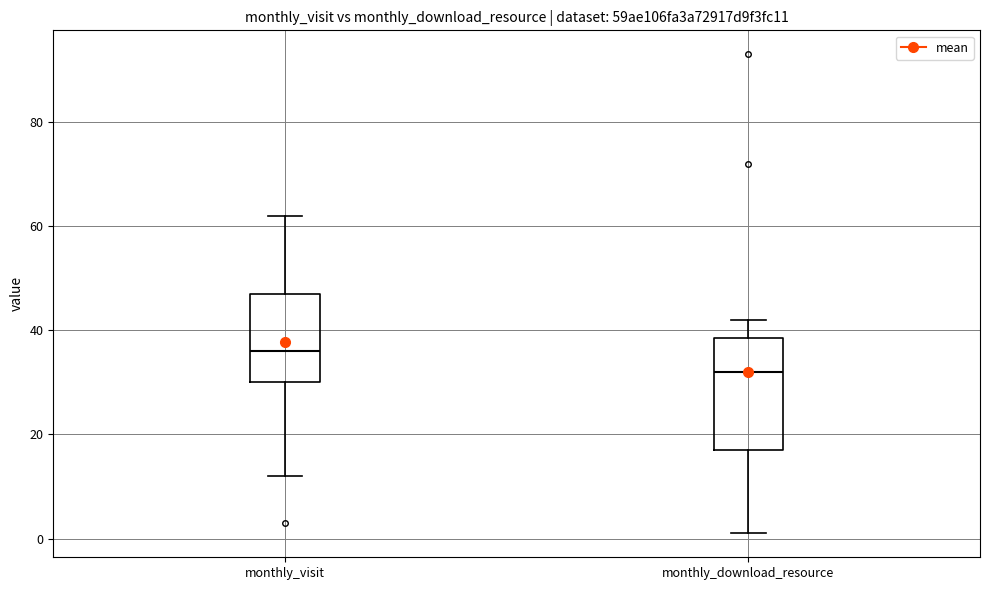

Reading left to right, transcribe this box plot: for each box, give where its median line is, the range the box spans, and where its two whiskers end, as read against the y-axis. The values are not printed on the chart, so give them approximately, as read against the axis.

monthly_visit: median 36, box 30 to 48, whiskers 12 to 62
monthly_download_resource: median 32, box 18 to 38, whiskers 2 to 42